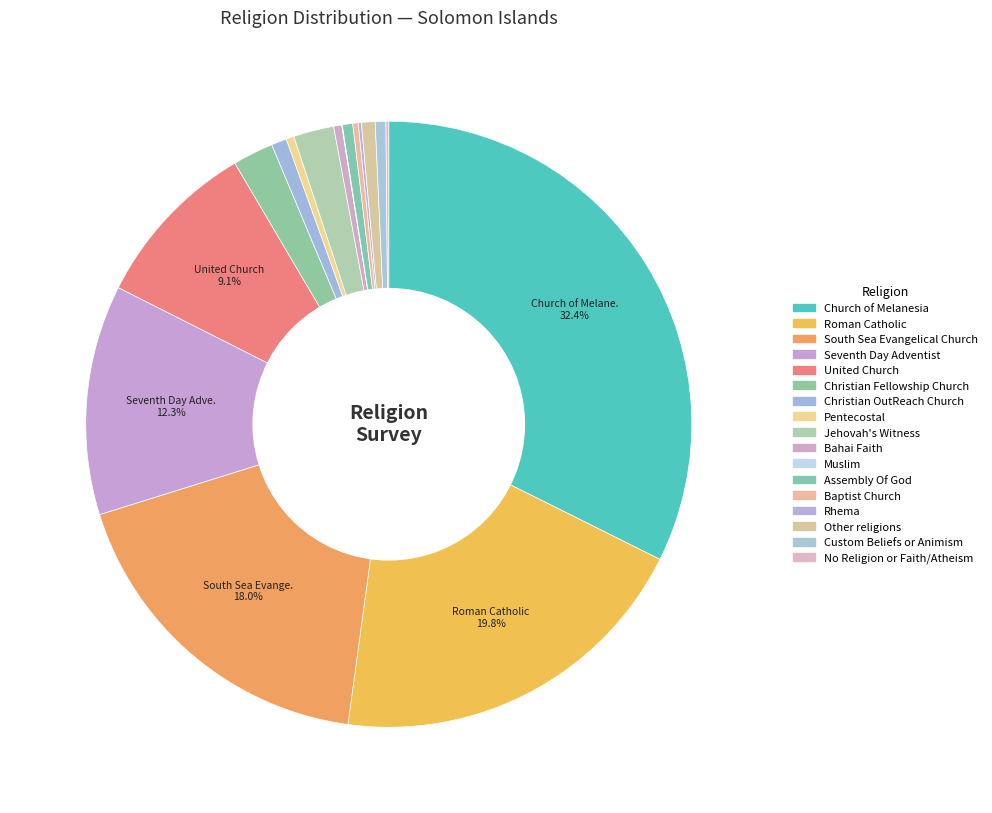

Which category has the biggest portion of the pie?

Church of Melanesia